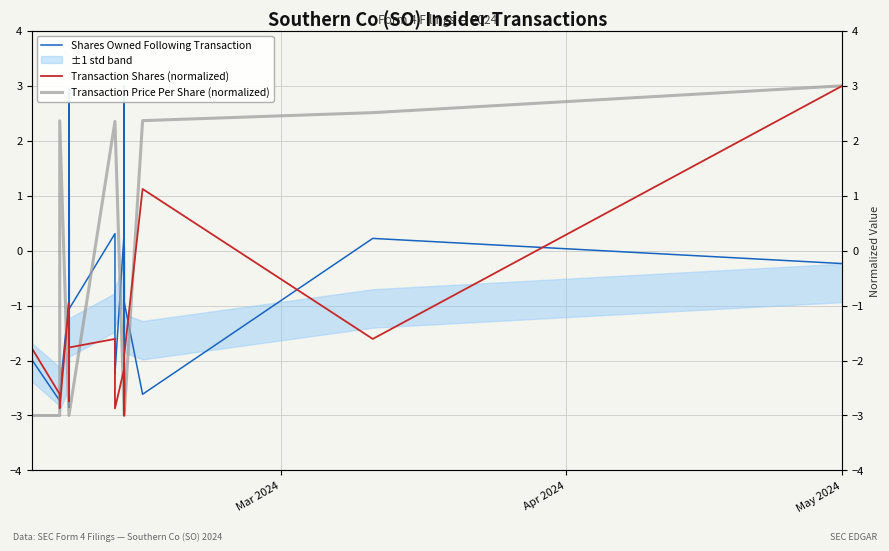

Reading right to left, what are all the values shown in this chart?

Shares Owned Following Transaction: -0.2	0.2	-2.6	-0.9	0.6	-2.6	-2.7	-2.0	-2.0	-0.8	3.0	0.4	-2.2	-2.3	-2.8	-0.1	0.3	-2.2	0.3	-1.1	-0.1	-2.0	-2.7	-2.0	-2.2	-0.9	1.0	0.3	3.0	0.5	-2.6	-2.9	-0.9	-2.6	-2.7	-2.0	-2.4	-3.0	-2.2	-0.5
Transaction Shares (normalized): 3.0	-1.6	1.1	-1.9	-2.4	-2.9	-2.9	-2.3	-2.6	-2.6	-2.2	-2.1	-2.6	-3.0	-2.9	-2.7	-2.1	-2.9	-1.6	-1.8	-2.6	-2.3	-2.2	-2.6	-2.7	-2.6	-2.4	-2.0	-2.2	-2.1	-2.7	-2.5	-1.0	-2.9	-2.6	-1.8	-3.0	-3.0	-3.0	-2.6
Transaction Price Per Share (normalized): 3.0	2.5	2.4	-3.0	-3.0	-3.0	-3.0	-3.0	-3.0	-3.0	-3.0	-3.0	-3.0	-3.0	-3.0	-3.0	-3.0	2.4	2.4	-3.0	-3.0	-3.0	-3.0	-3.0	-3.0	-3.0	-3.0	-3.0	-3.0	-3.0	-3.0	-3.0	-3.0	2.4	-3.0	-3.0	-3.0	-3.0	-3.0	-3.0